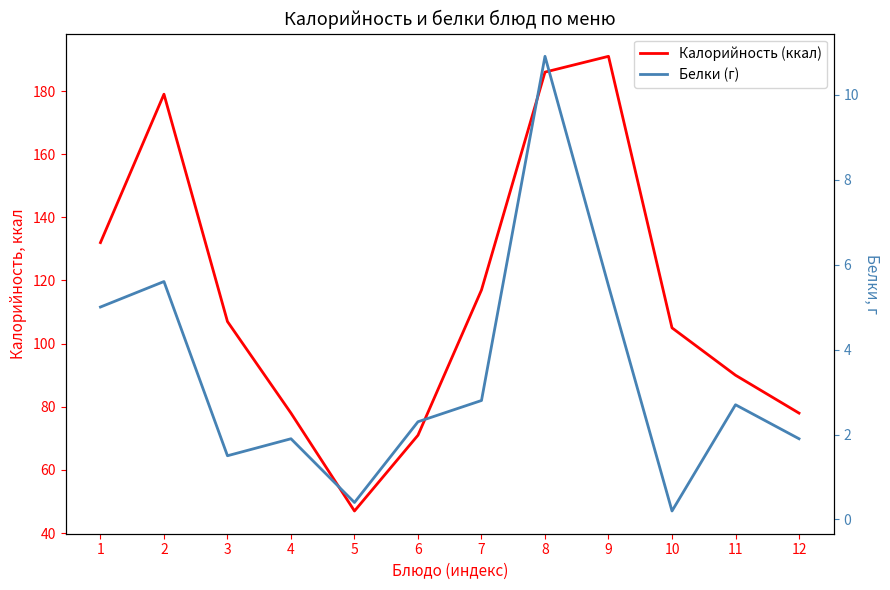

What is the difference between the highest and lowest values at 4?

76.1